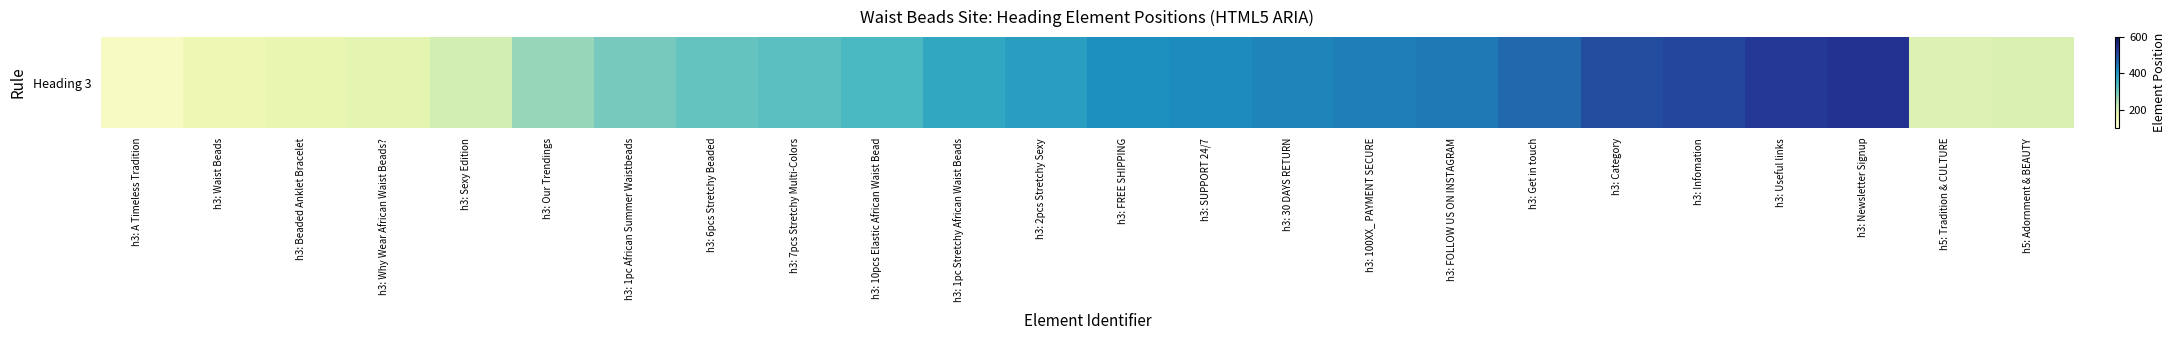

How many series are shown in this chart?

1